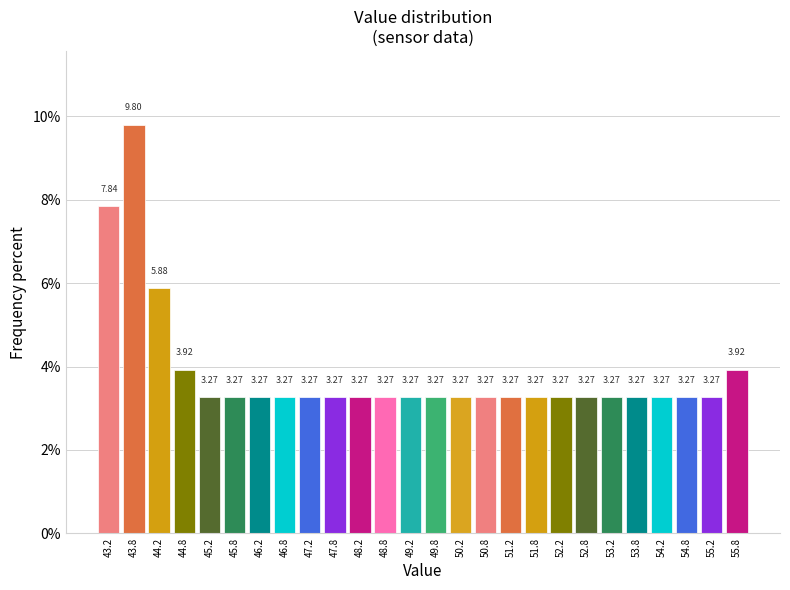

How tall is the bar that spans 48.0 to 48.5 on the x-axis?

3.27